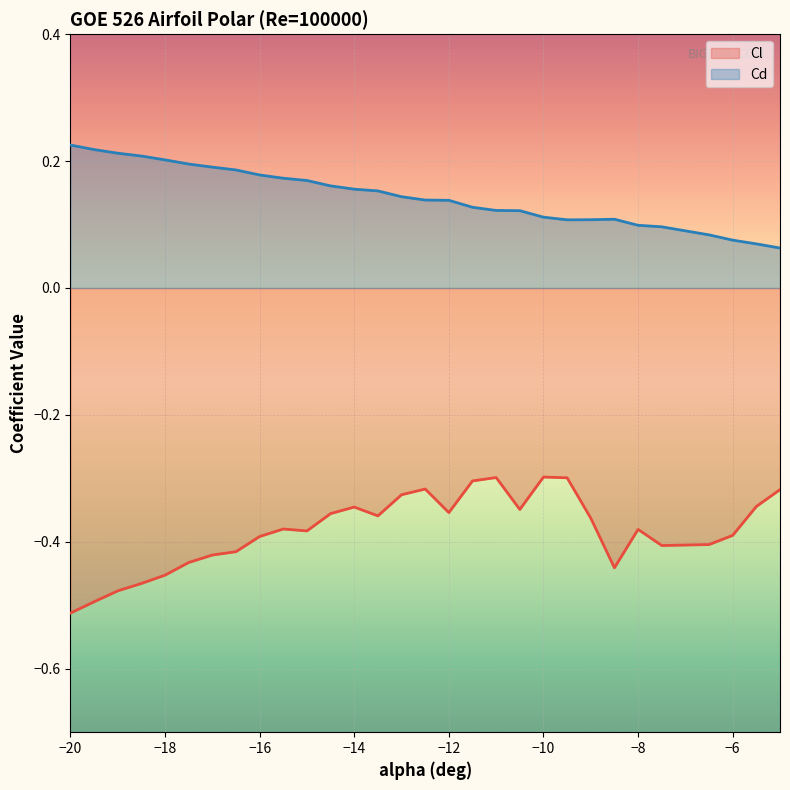

The value of Cl at -10.5 is -0.3. True or false?

True